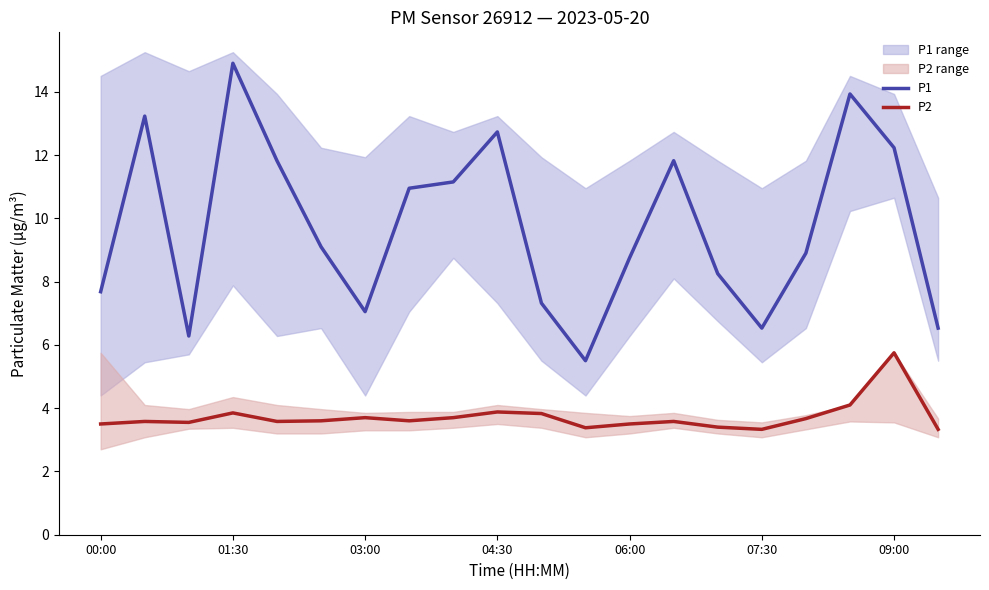

What is the approximate value of P2 at 09:00?

5.8